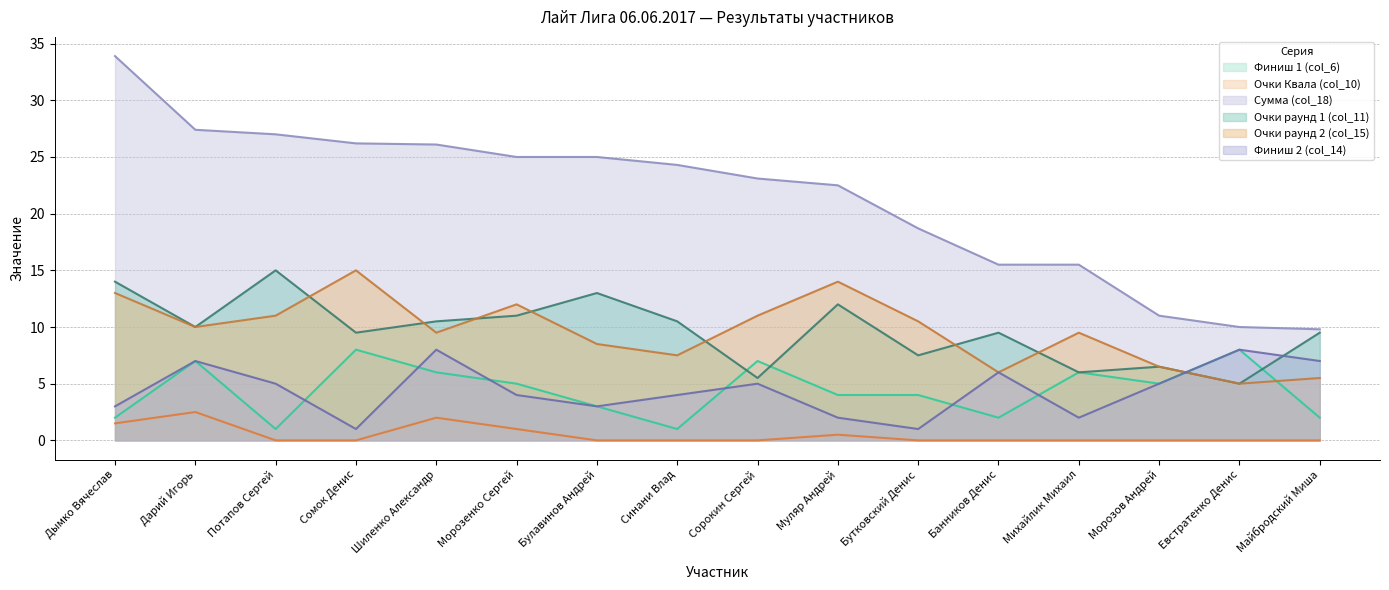

Which series has the widest spread of values?

Сумма (col_18)